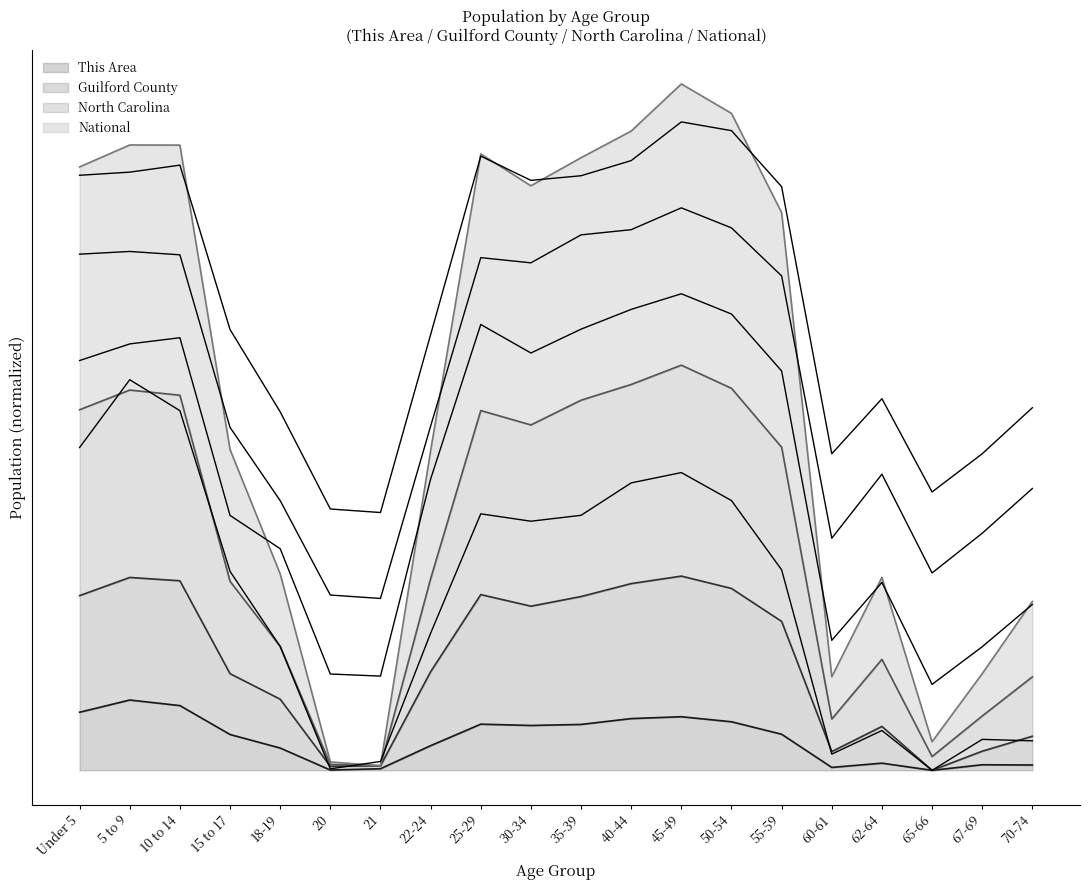

Reading left to right, extract all data points from this chart.

This Area: 0.1	0.2	0.2	0.1	0.1	0.0	0.0	0.1	0.1	0.1	0.1	0.1	0.1	0.1	0.1	0.0	0.0	0.0	0.0	0.0
Guilford County: 1.0	1.1	1.1	0.7	0.6	0.2	0.2	0.7	1.1	1.1	1.1	1.2	1.2	1.2	1.0	0.3	0.5	0.2	0.3	0.4
North Carolina: 1.3	1.3	1.3	0.9	0.7	0.4	0.4	0.9	1.3	1.3	1.4	1.4	1.4	1.4	1.3	0.6	0.8	0.5	0.6	0.7
National: 1.5	1.5	1.5	1.1	0.9	0.7	0.7	1.1	1.6	1.5	1.5	1.6	1.7	1.6	1.5	0.8	1.0	0.7	0.8	0.9